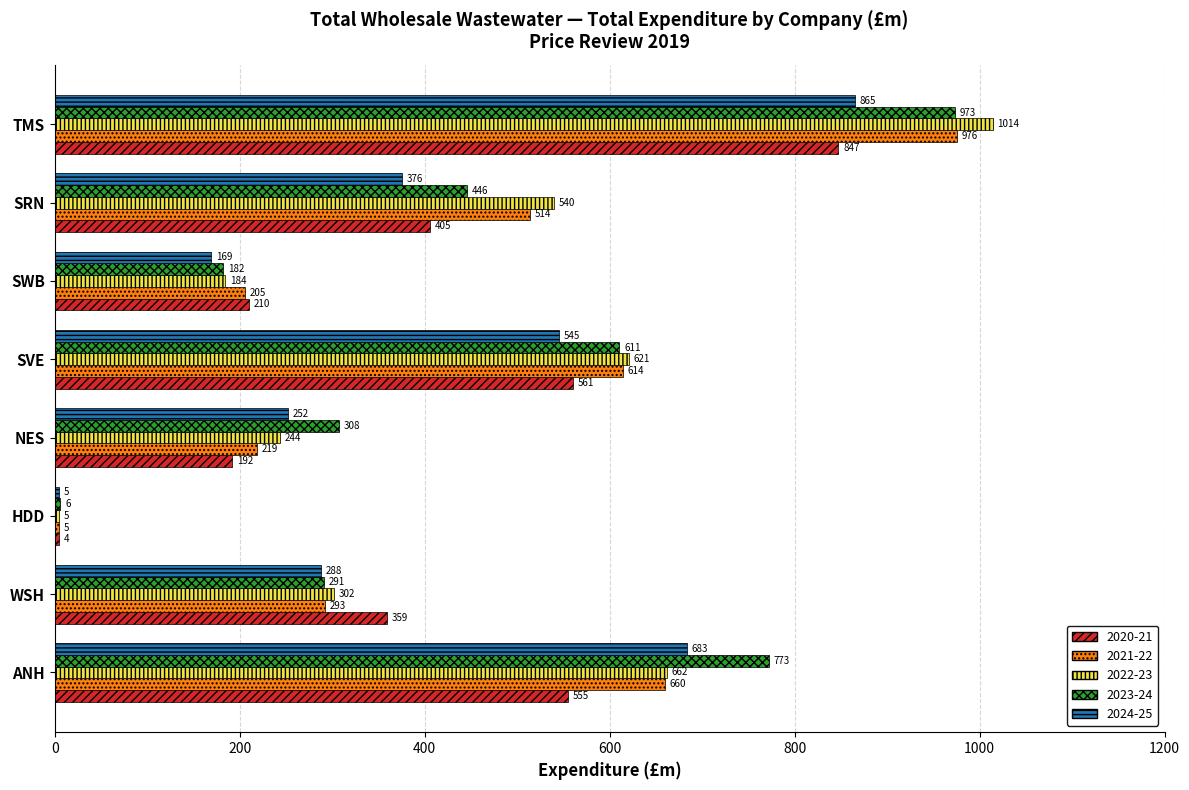

Is the value of 2022-23 at SWB greater than the value of 2020-21 at ANH?

No